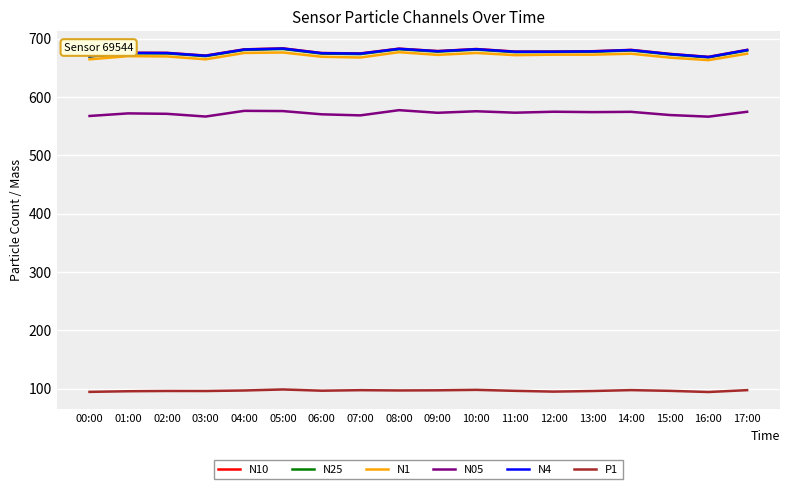

What is the maximum value shown in the chart?

683.4